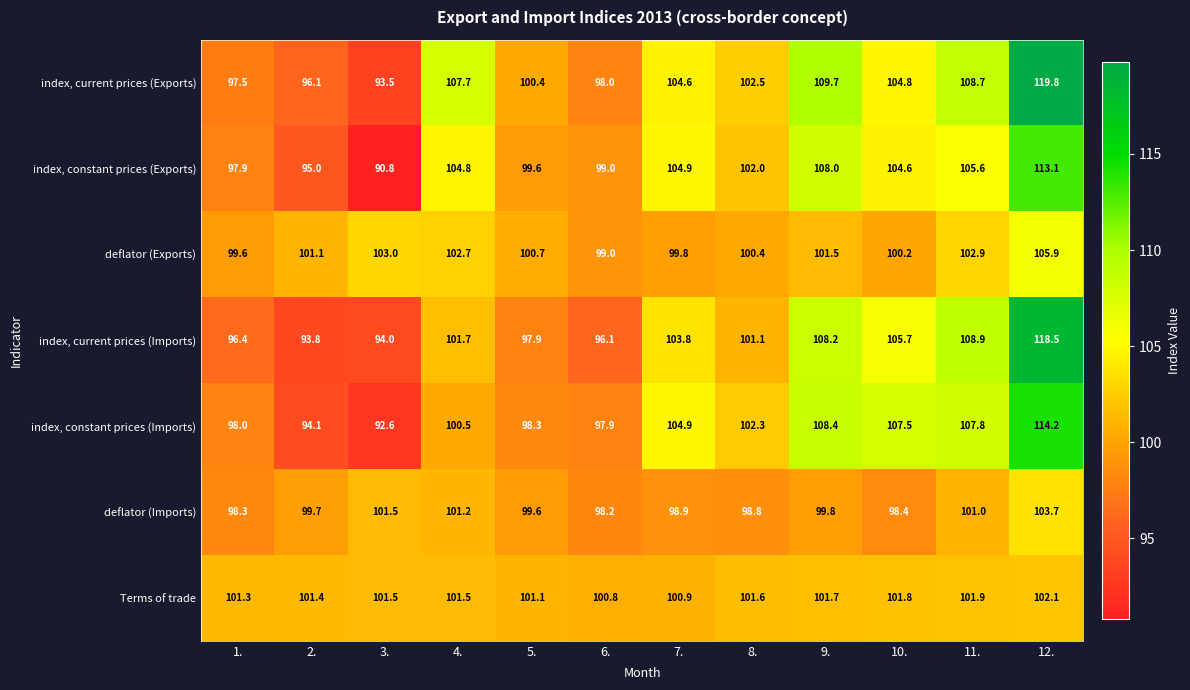

What is the smallest value displayed?

90.8